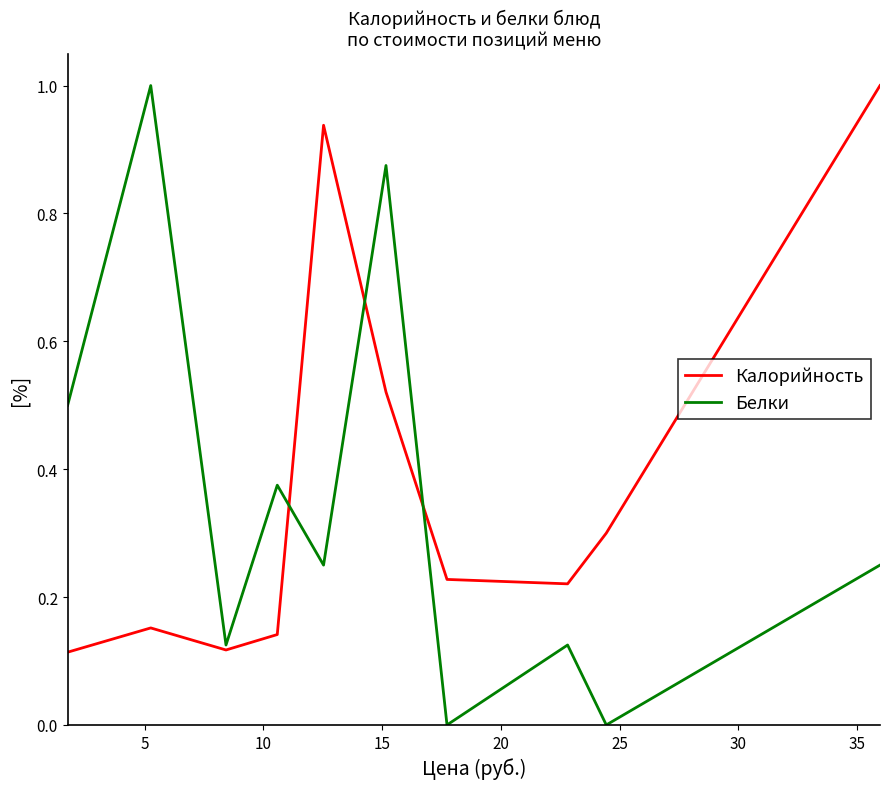

What are all the series names shown in the legend?

Калорийность, Белки